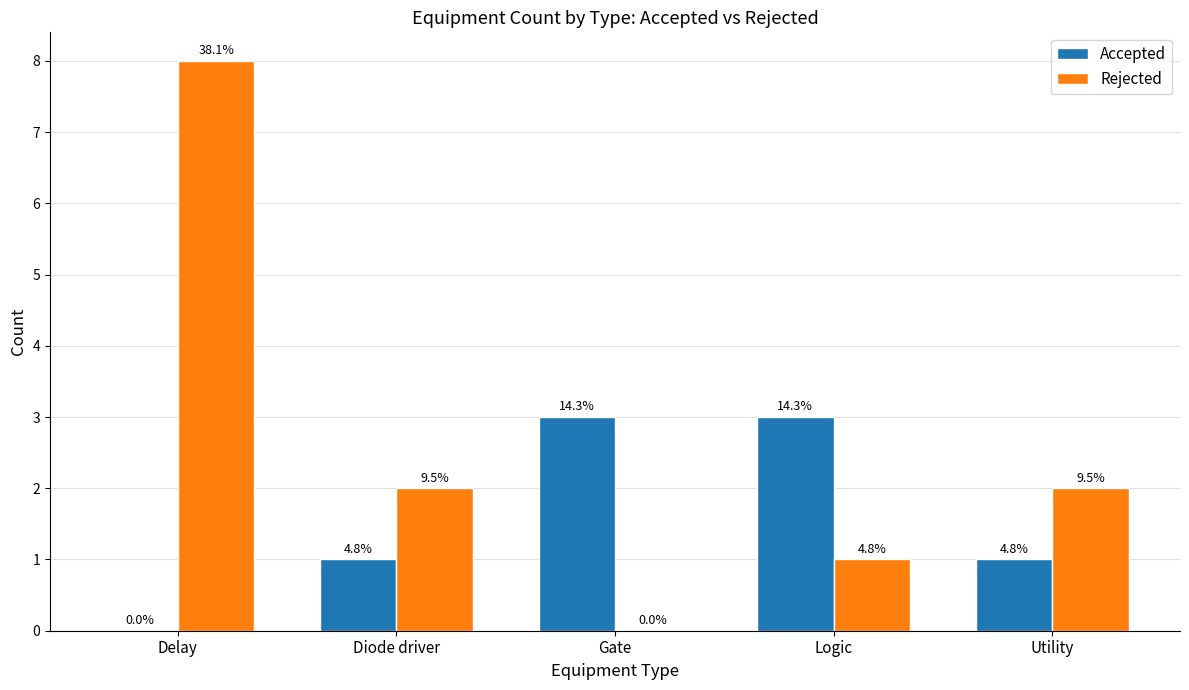

What are all the series names shown in the legend?

Accepted, Rejected